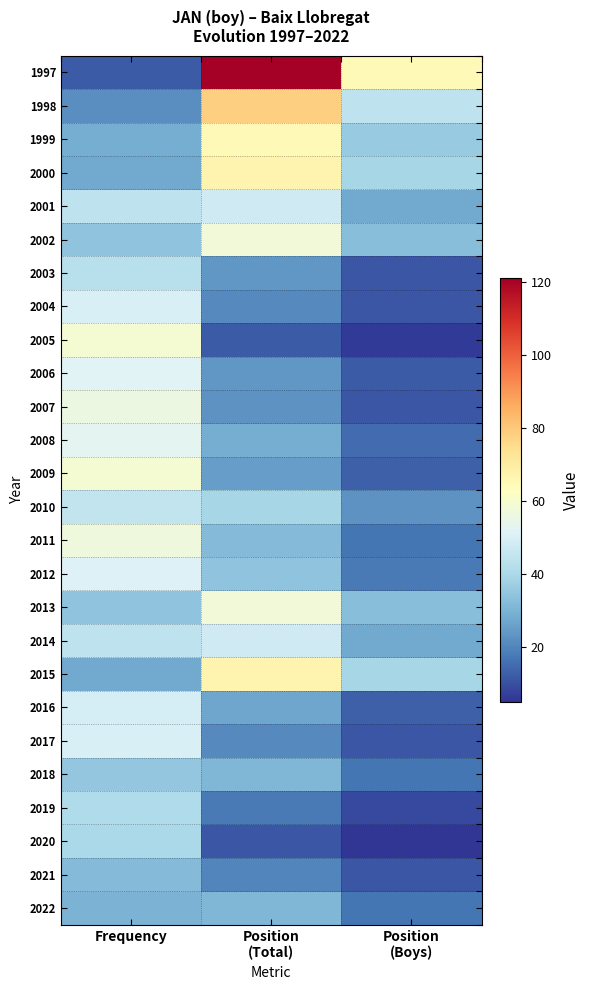

What is the minimum value shown in the chart?

5